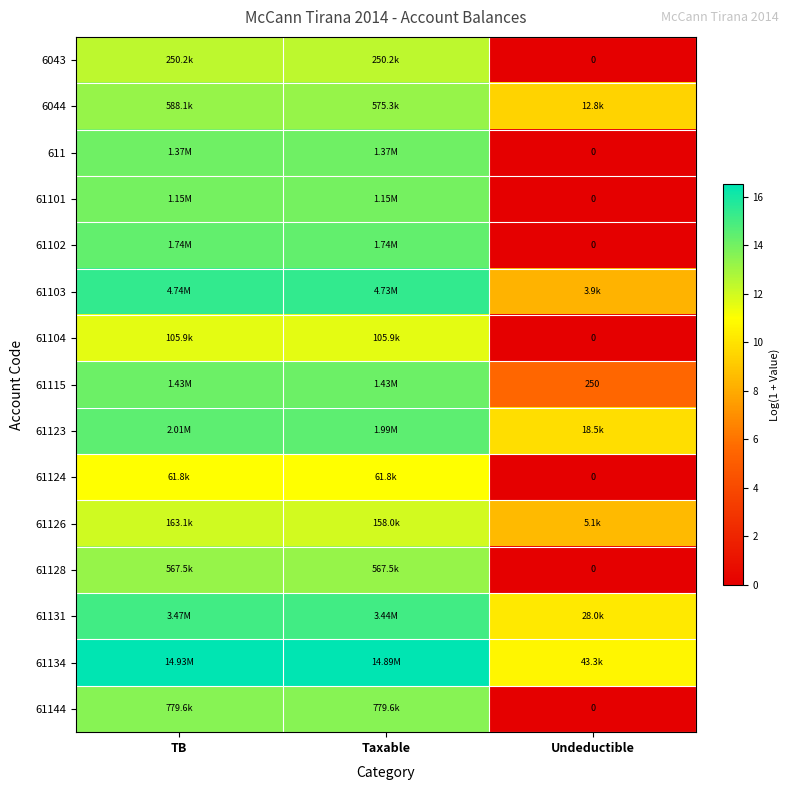

At how many categories does at least one series exceed 5?

3